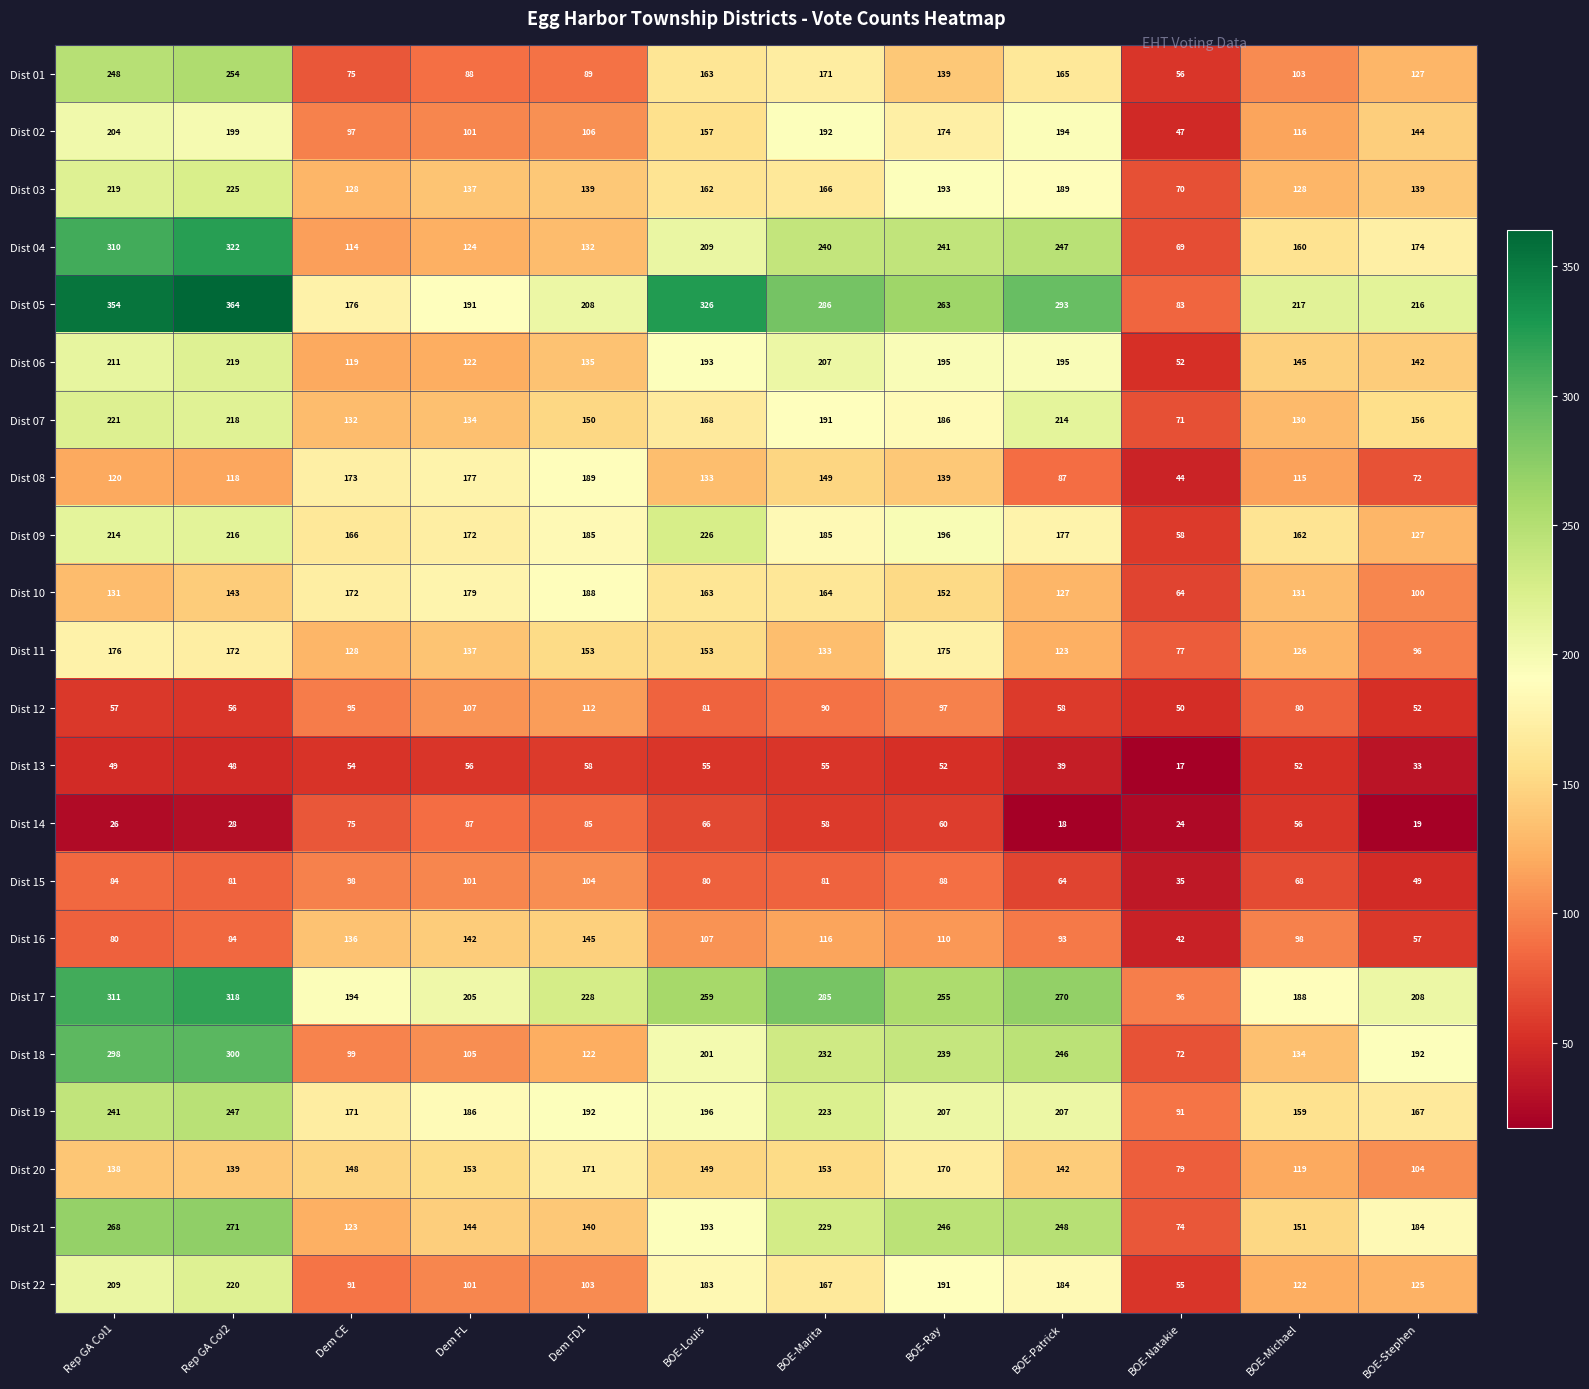

Rank the series by their maximum value, from lowest to highest.

Dist 13, Dist 14, Dist 15, Dist 12, Dist 16, Dist 20, Dist 11, Dist 10, Dist 08, Dist 02, Dist 06, Dist 22, Dist 07, Dist 03, Dist 09, Dist 19, Dist 01, Dist 21, Dist 18, Dist 17, Dist 04, Dist 05